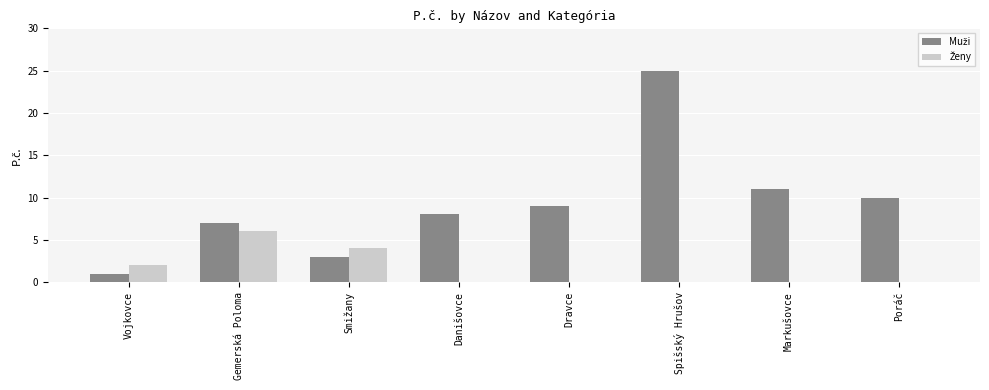

What is the maximum value shown in the chart?

25